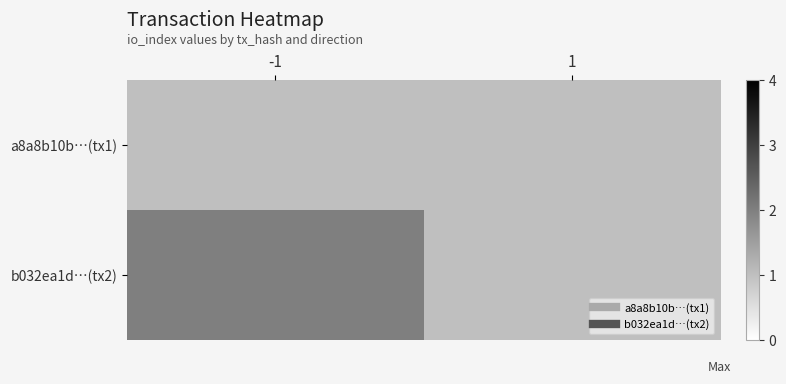

Which series has the largest range (max minus min)?

b032ea1d…(tx2)